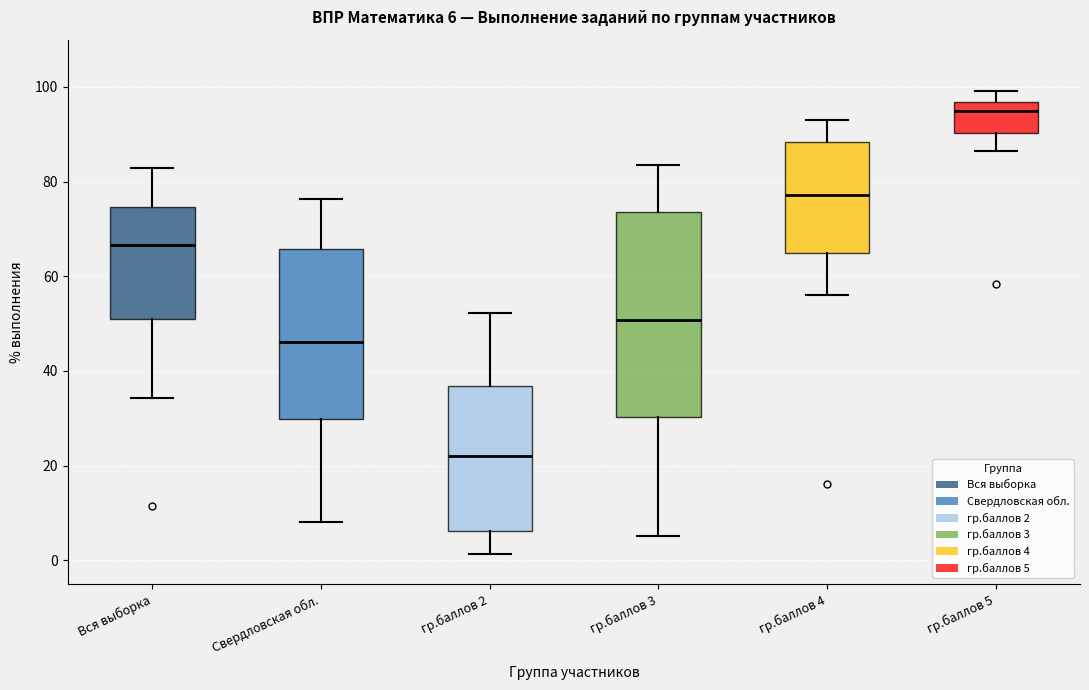

Which box has the highest median line?

гр.баллов 5